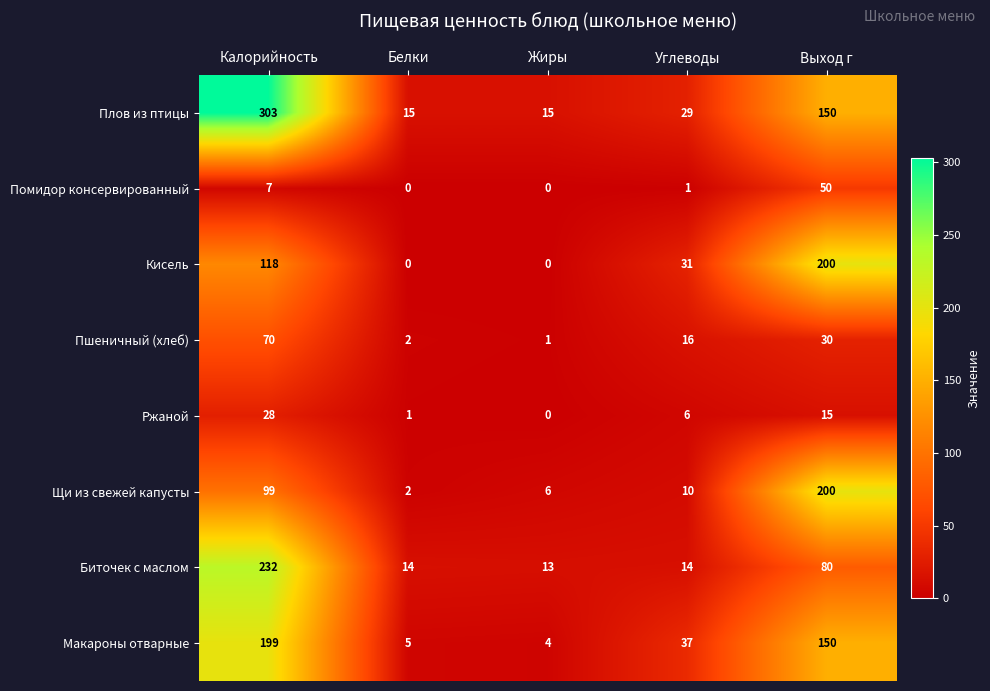

Which series changed the most between Белки and Углеводы?

Макароны отварные